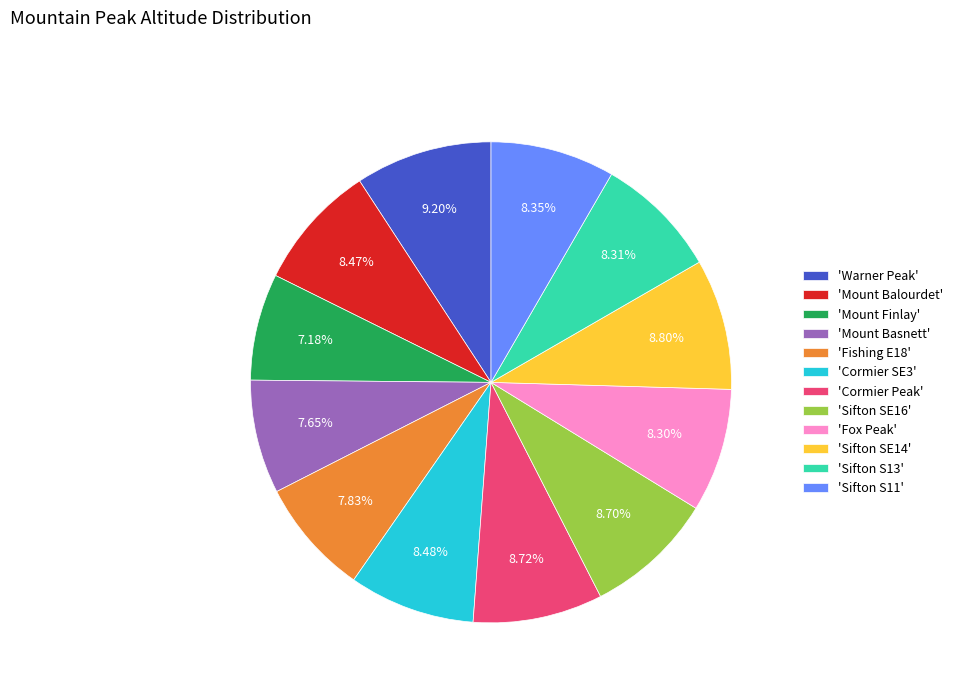

Do 'Warner Peak' and 'Sifton S11' together represent more than half of the pie?

No